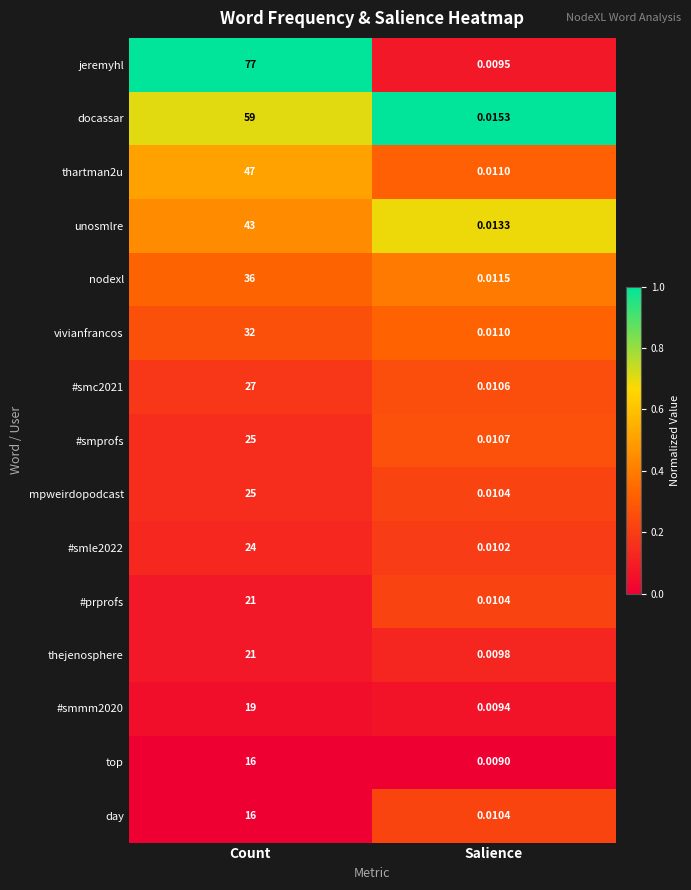

List the labels in order of jeremyhl value, largest first.

Count, Salience